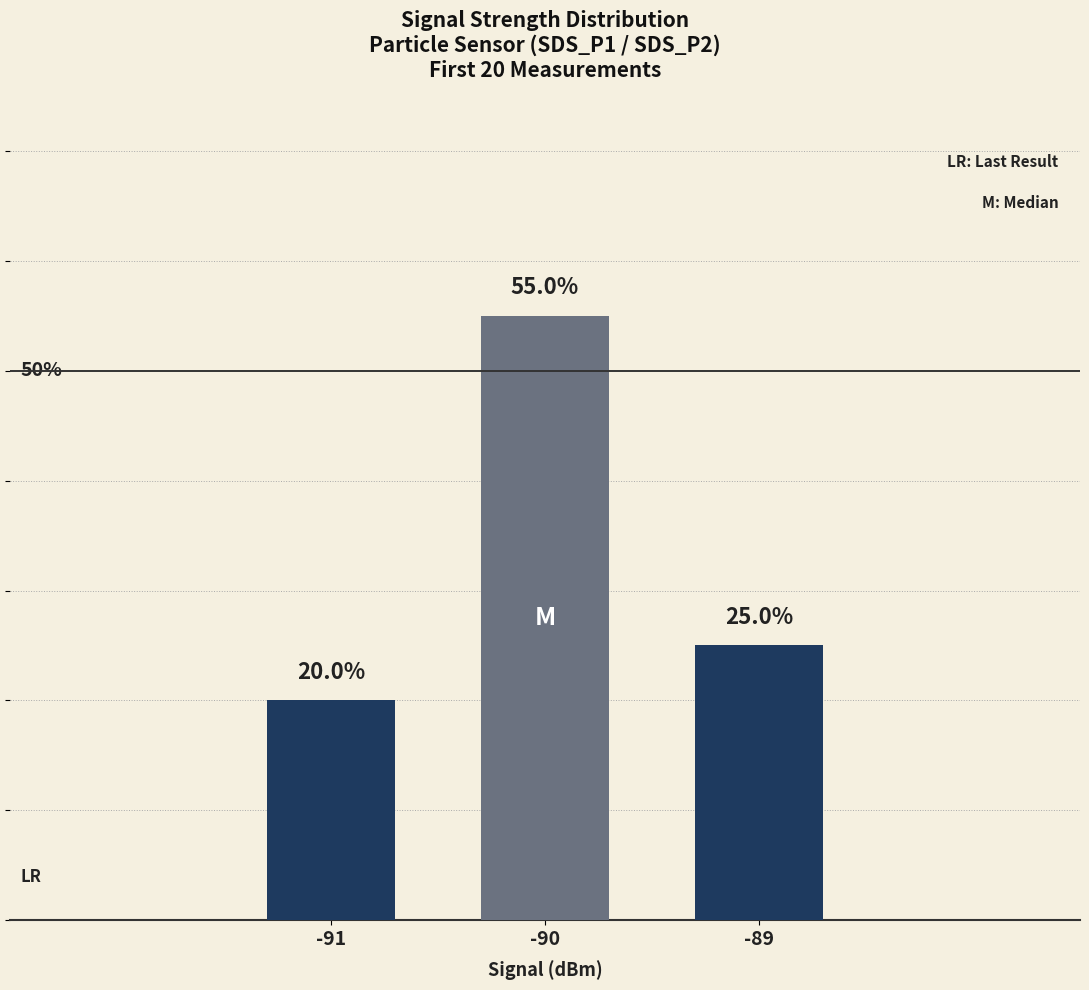

List the labels in order of value, smallest first.

-91, -89, -90